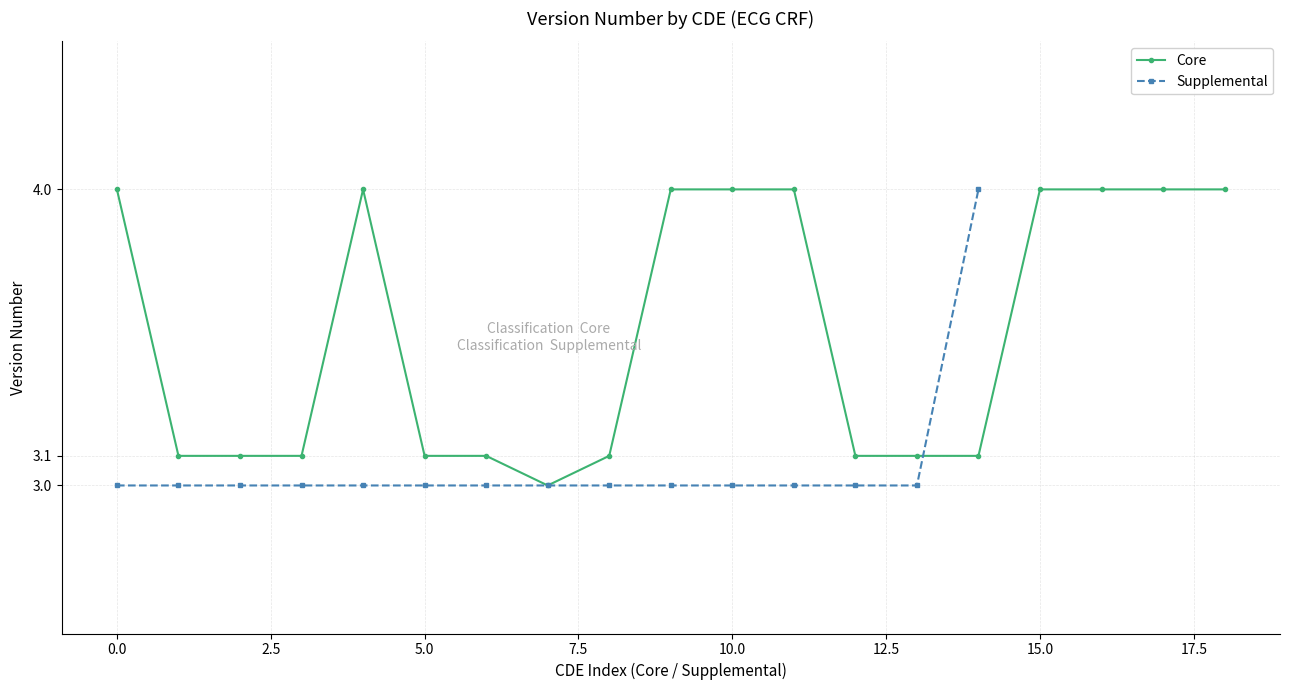

True or false: Supplemental has a value of 1.5 at C04510.

False